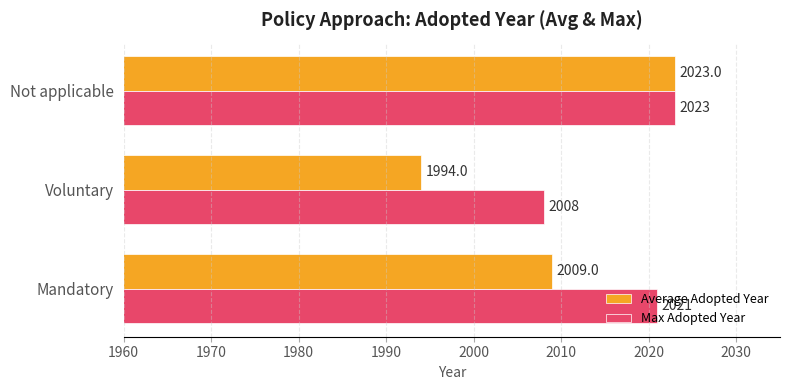

What is the sum of all Average Adopted Year values?

6026